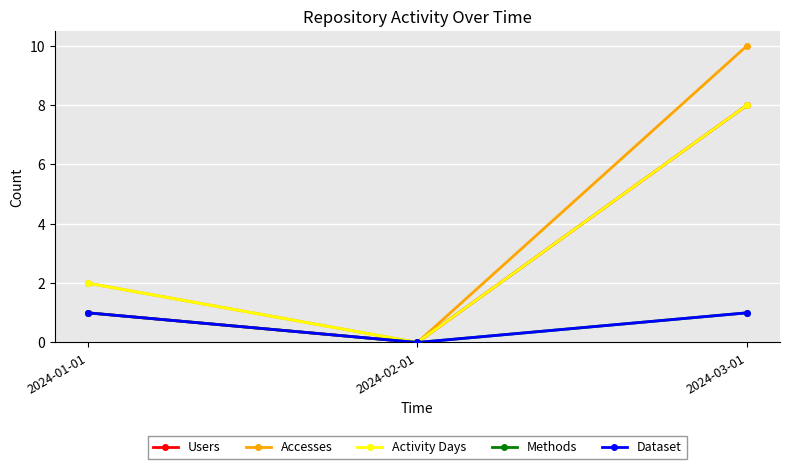

What position from the right is 2024-02-01?

2